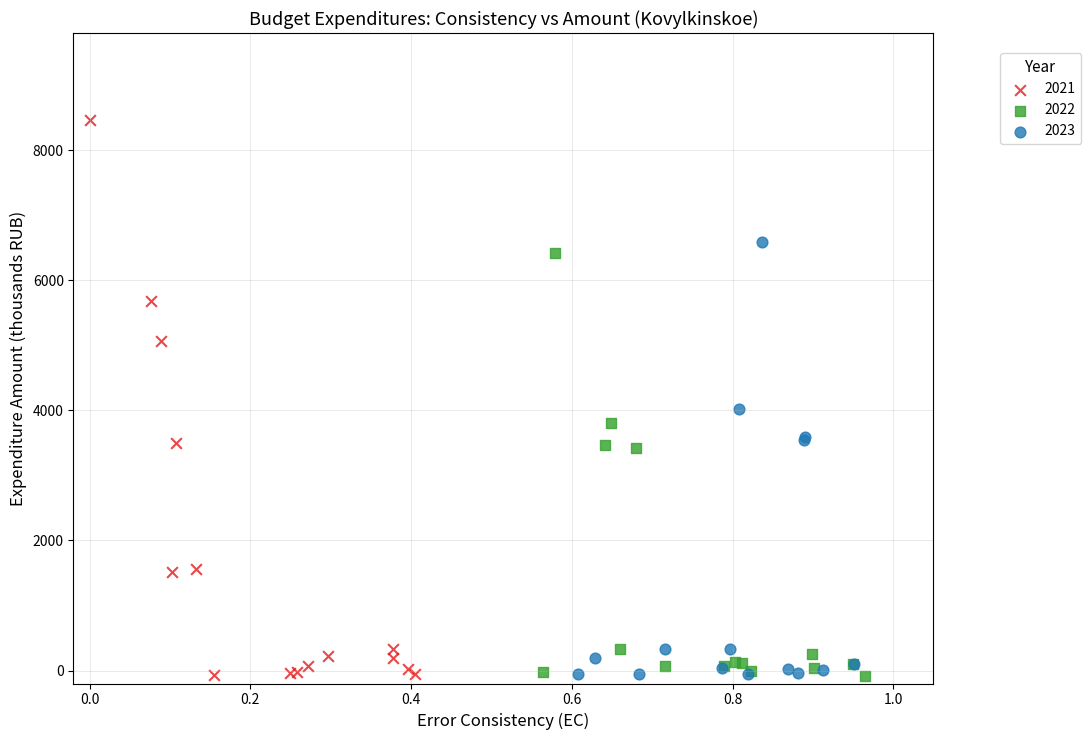

Which series has the widest spread of Y values?

2021